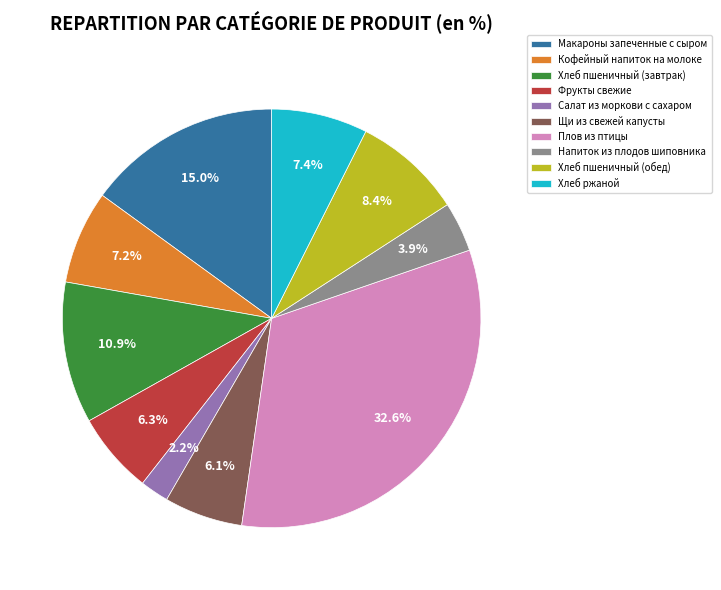

Which category has the biggest portion of the pie?

Плов из птицы